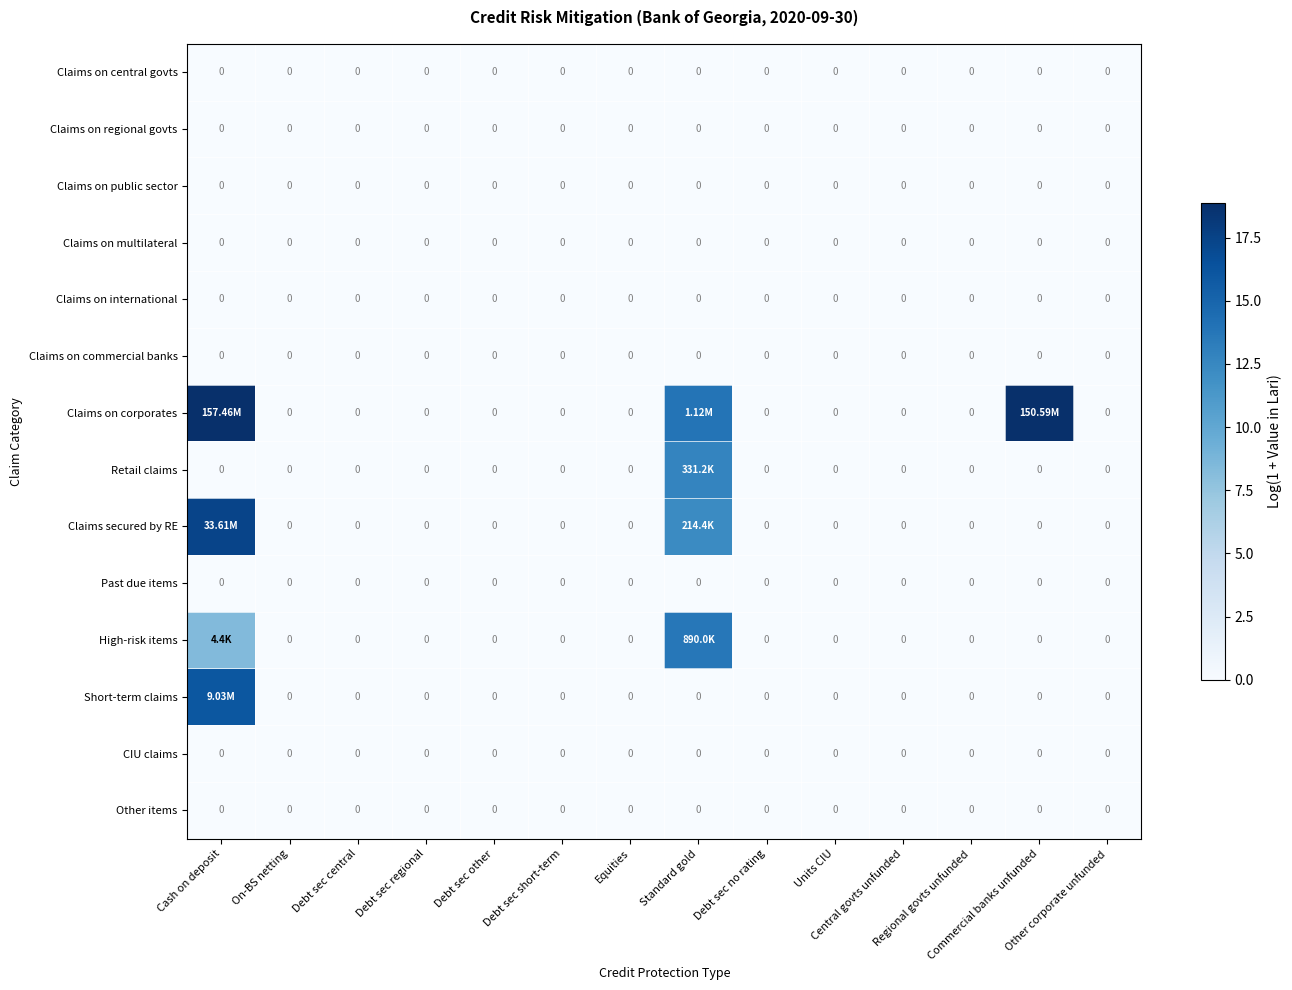

At which label is Short-term claims closest to 8?

On-BS netting